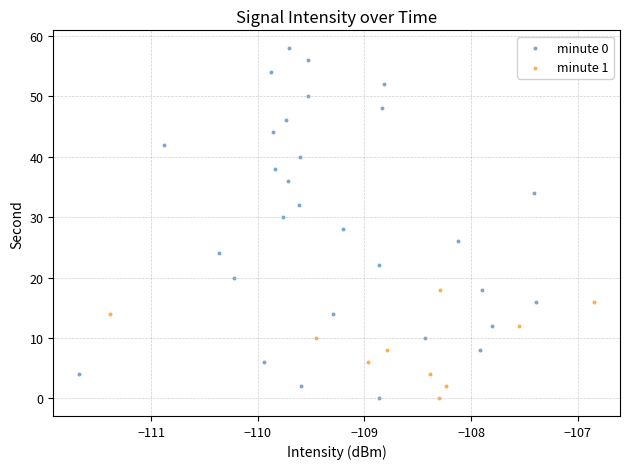

Which series has the largest Y range (max minus min)?

minute 0